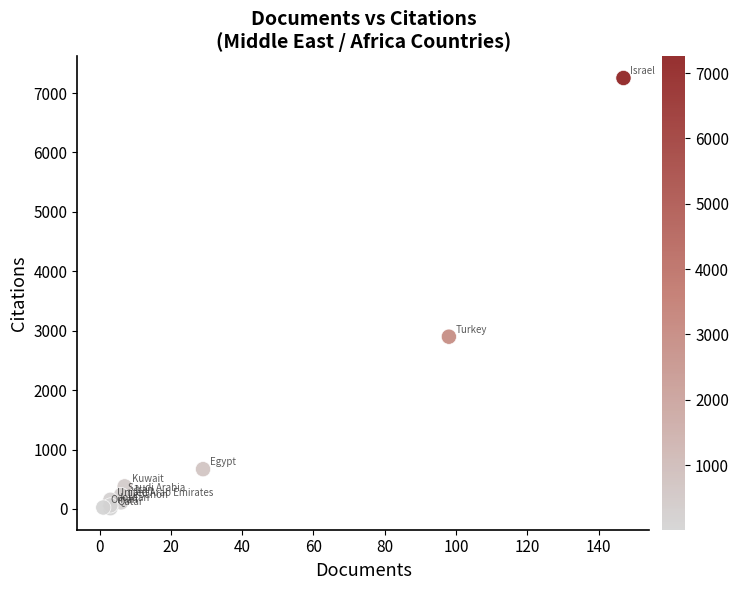

What Y value in the scatter plot is closest to 3632?

2899